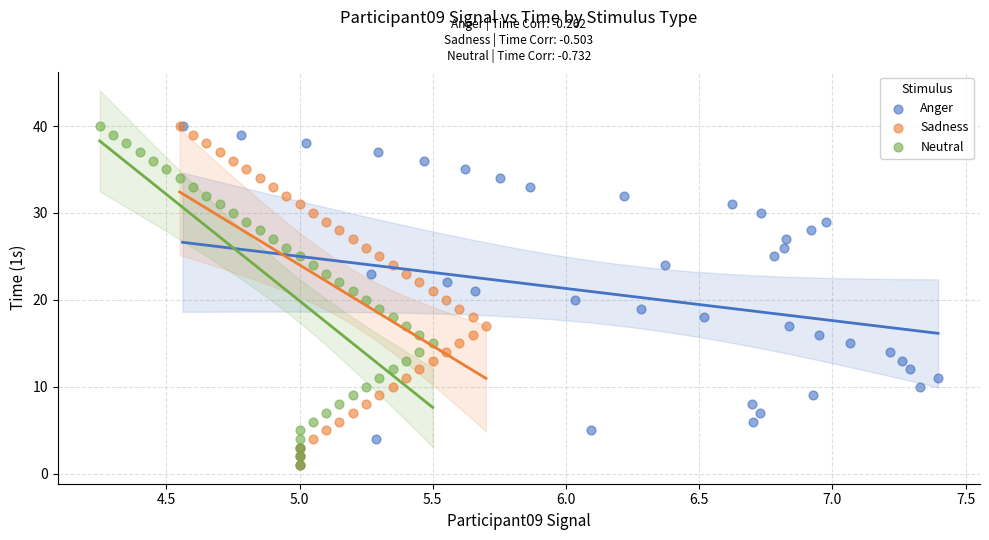

What are all the series names shown in the legend?

Anger, Sadness, Neutral